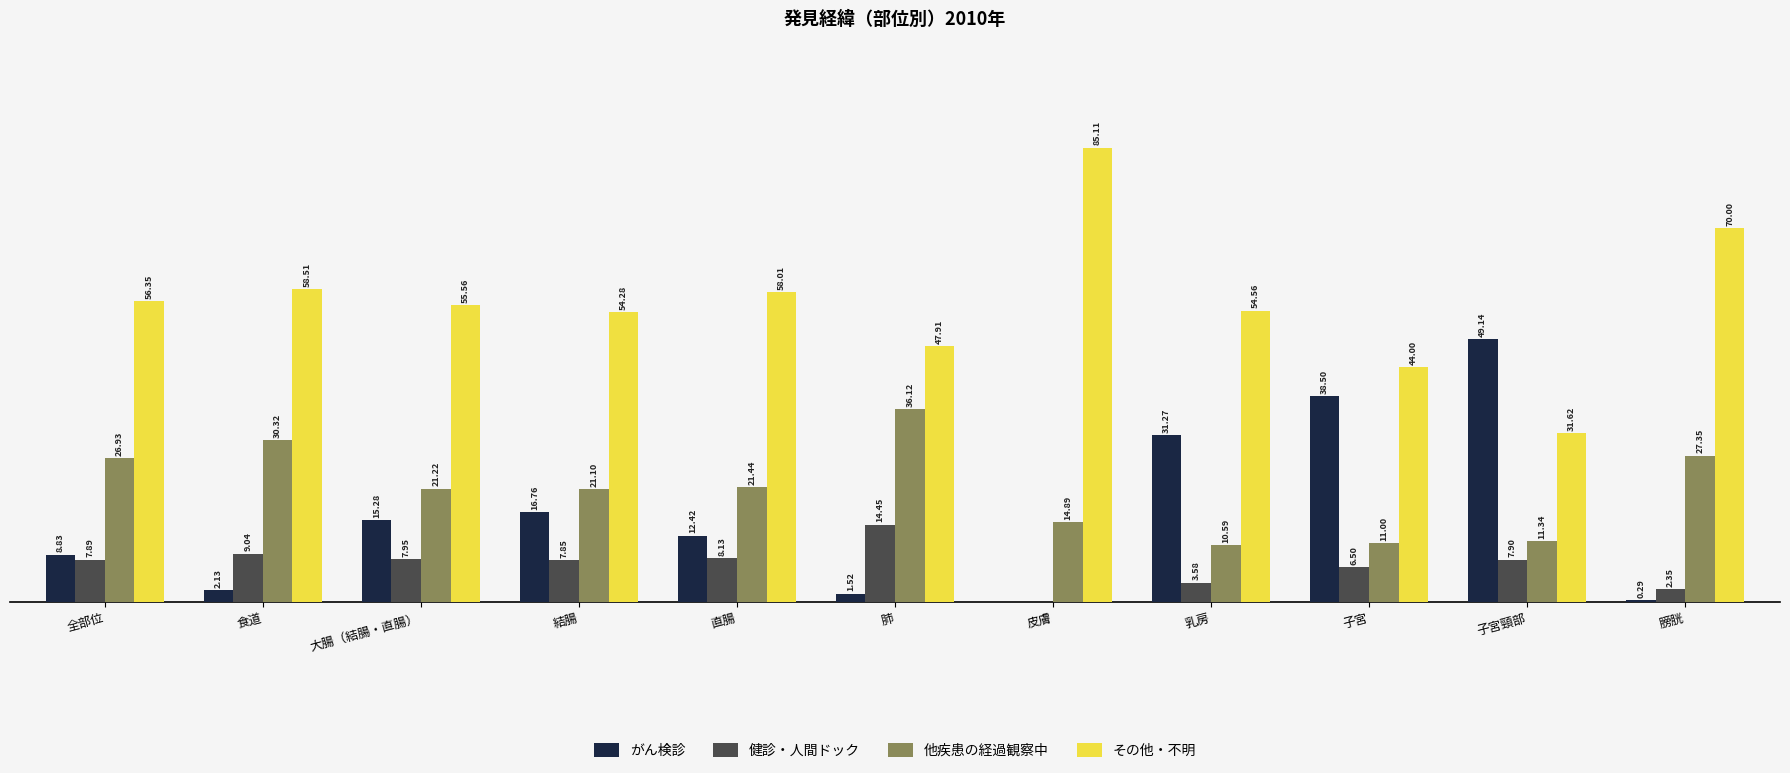

Which series has the largest total across all categories?

その他・不明